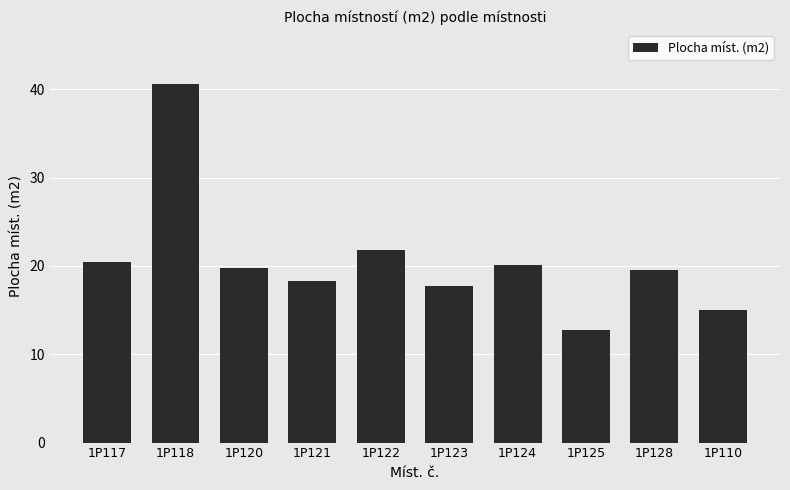

Which category has the highest value across all series?

1P118